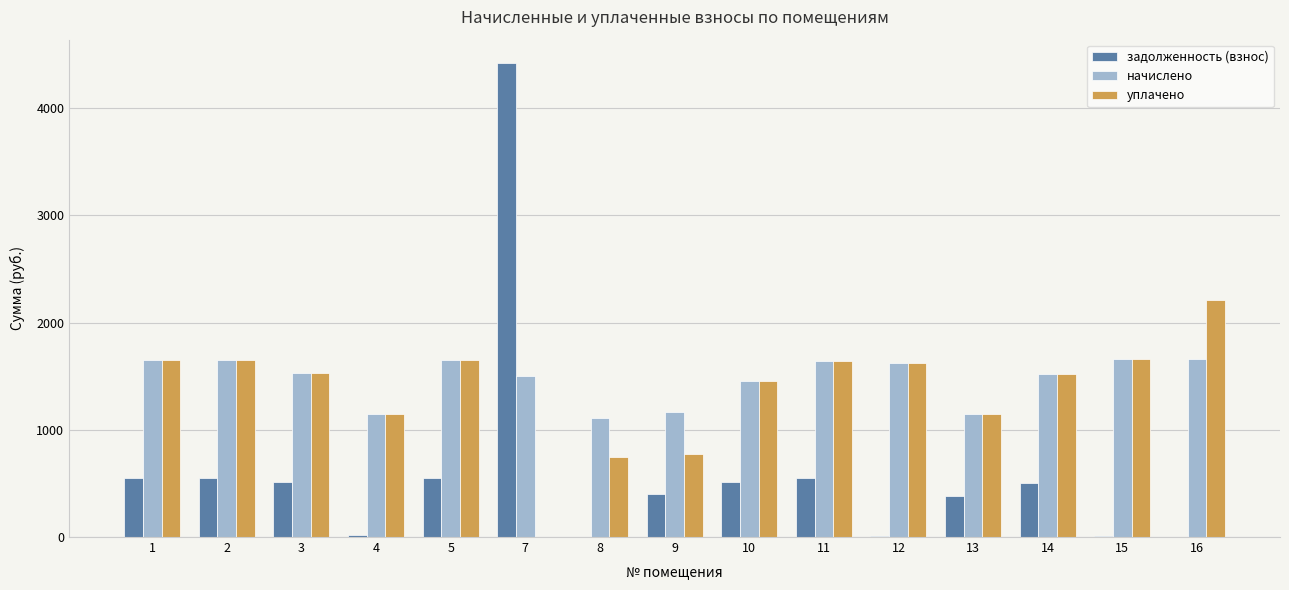

What are all the series names shown in the legend?

задолженность (взнос), начислено, уплачено